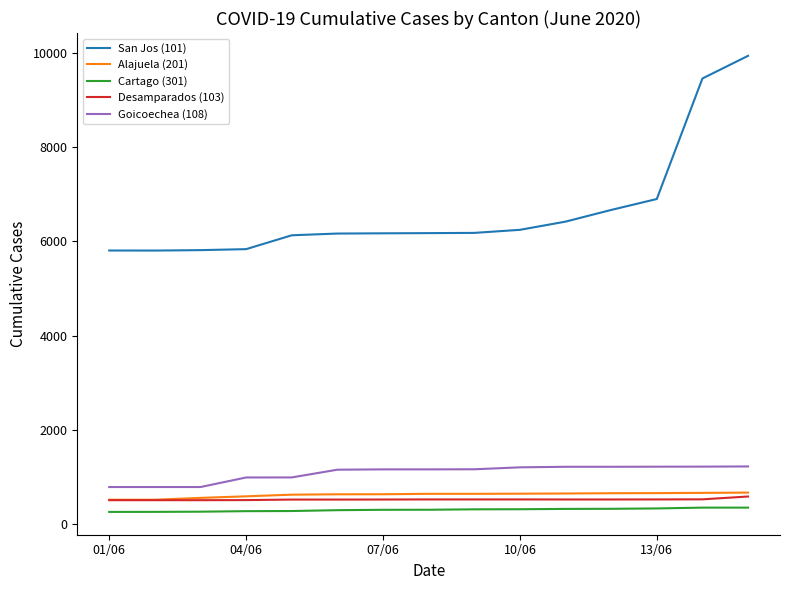

Which series has the largest total across all categories?

San Jos (101)